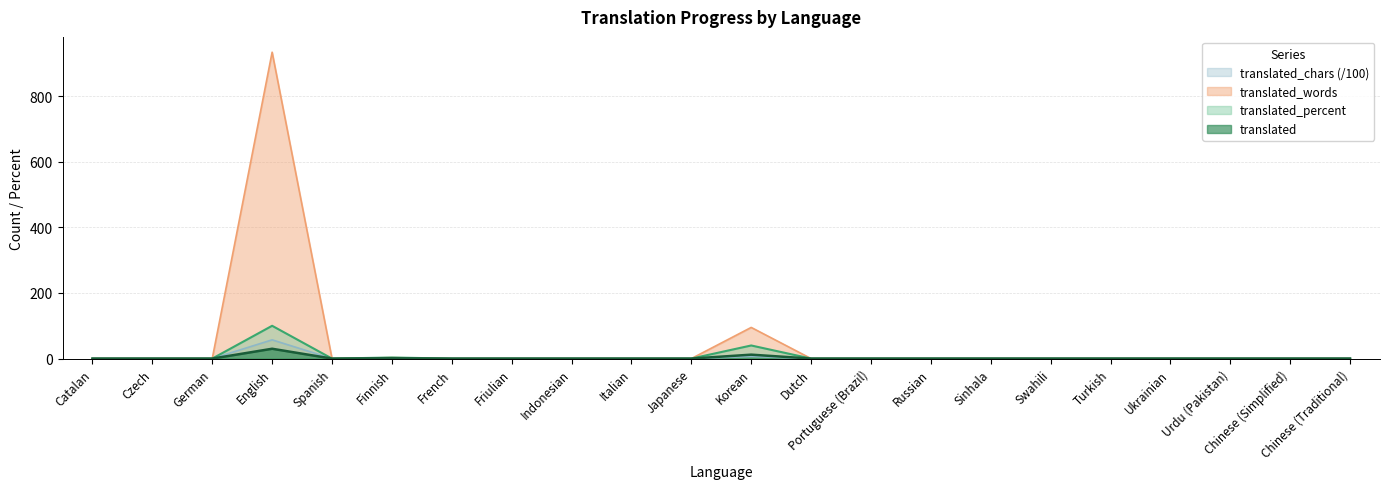

Rank the categories by translated_chars value from lowest to highest.

Catalan, Czech, German, Spanish, French, Friulian, Indonesian, Italian, Japanese, Dutch, Portuguese (Brazil), Russian, Sinhala, Swahili, Turkish, Ukrainian, Urdu (Pakistan), Chinese (Simplified), Chinese (Traditional), Finnish, Korean, English